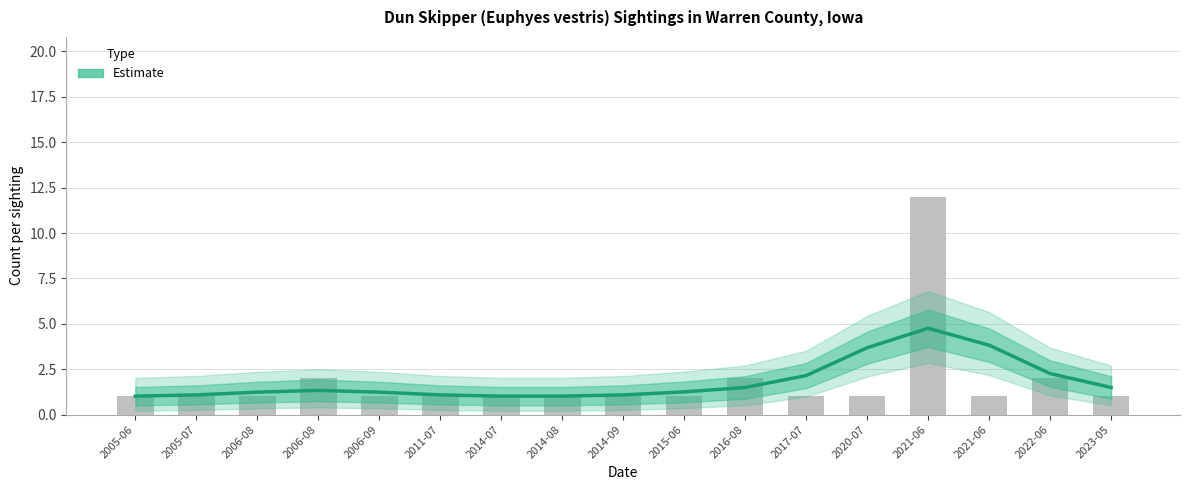

What is the label of the 11th bar from the right?

2014-07